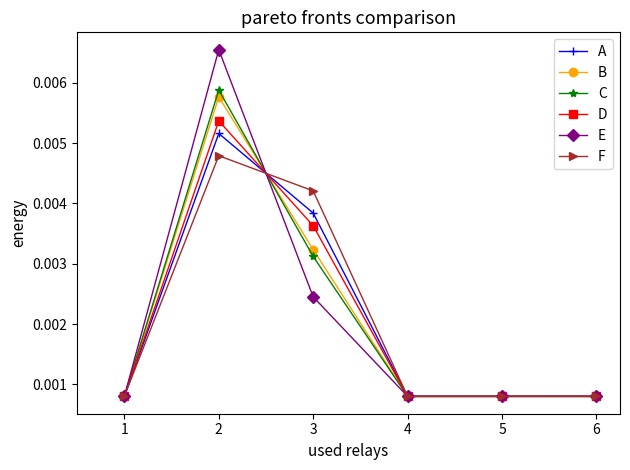

How many E values are between 0 and 1?

6